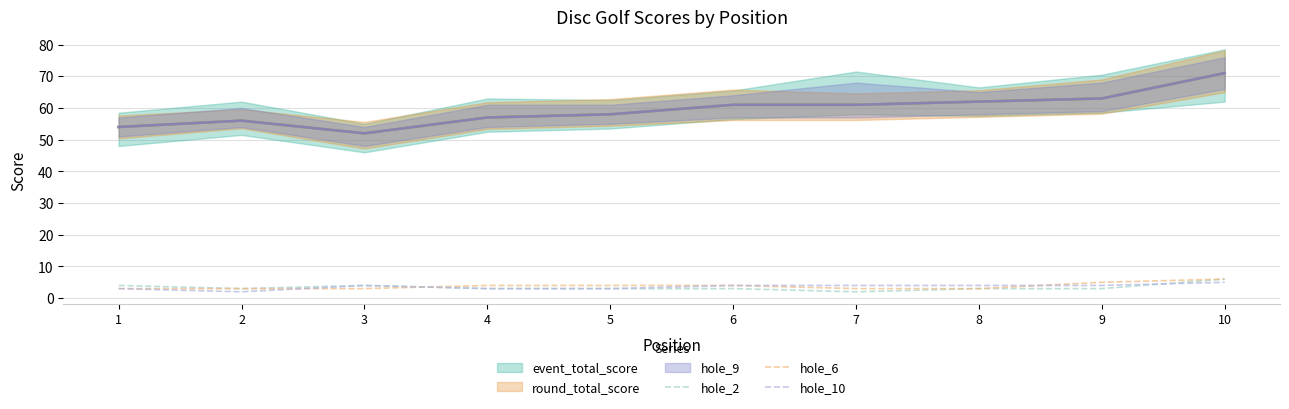

How many values in the hole_10 series exceed 4?

1